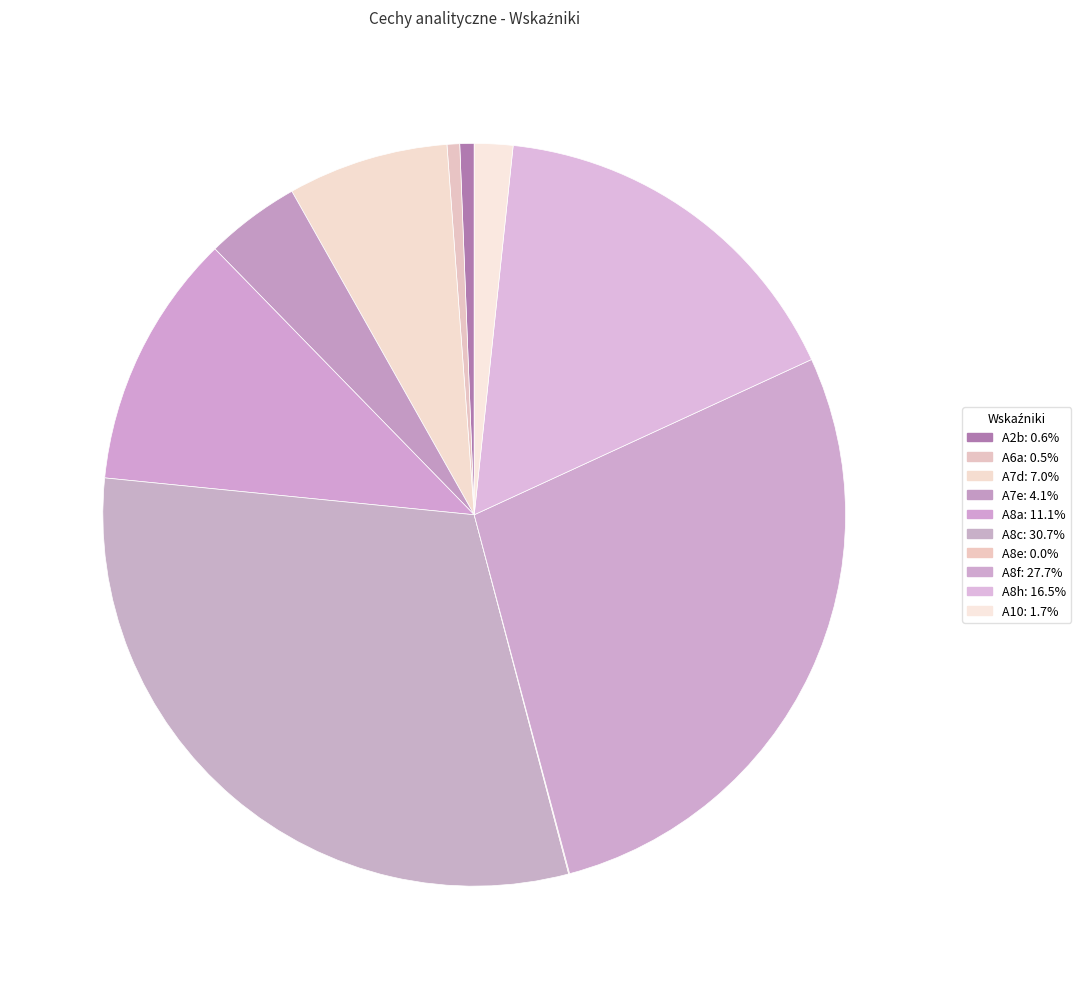

Is it true that A8f is 28% of the pie?

True